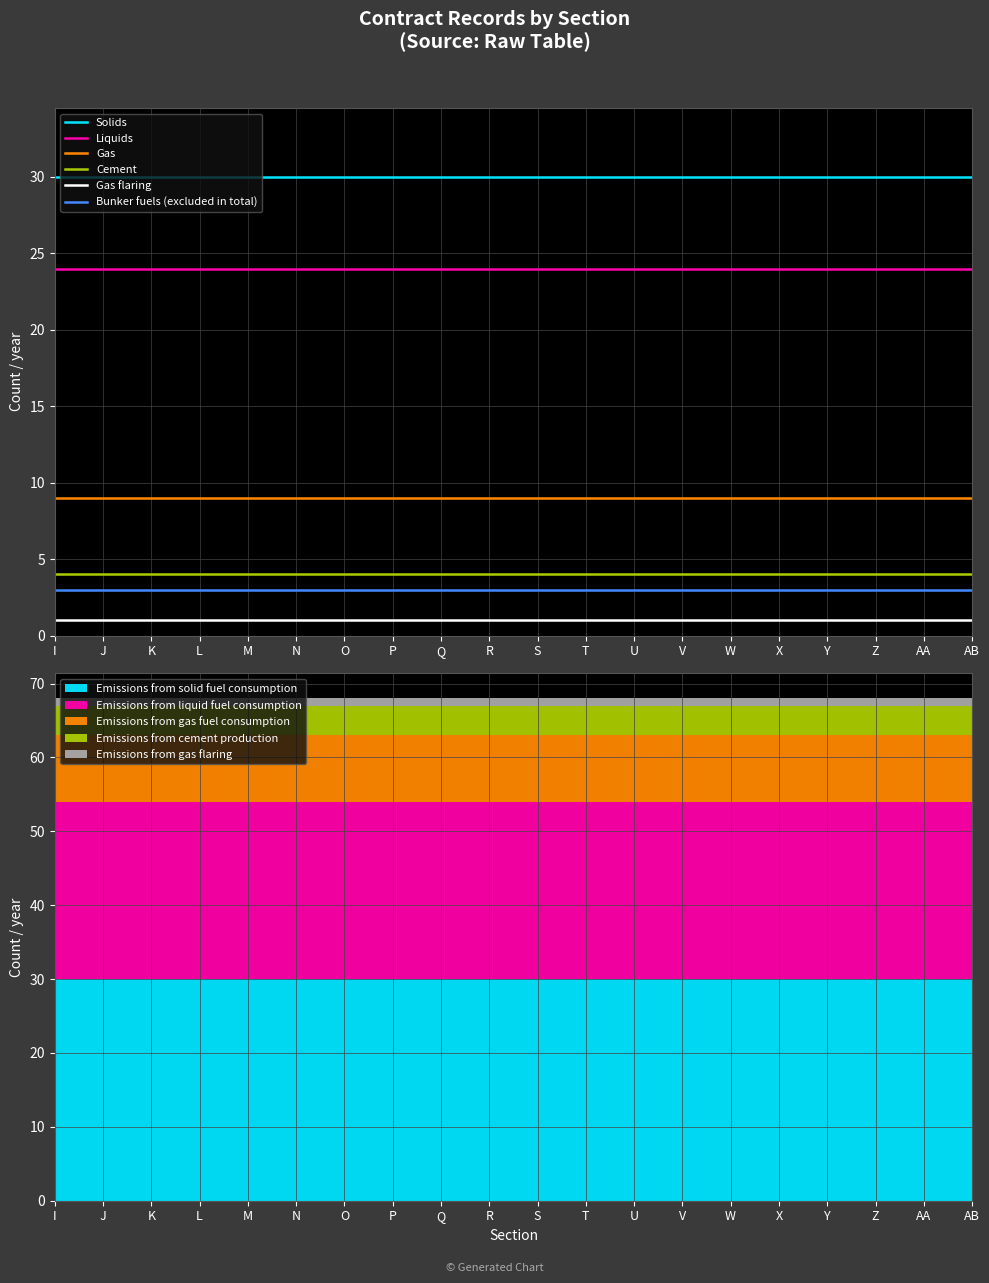

What is the total value across all series at W?

71